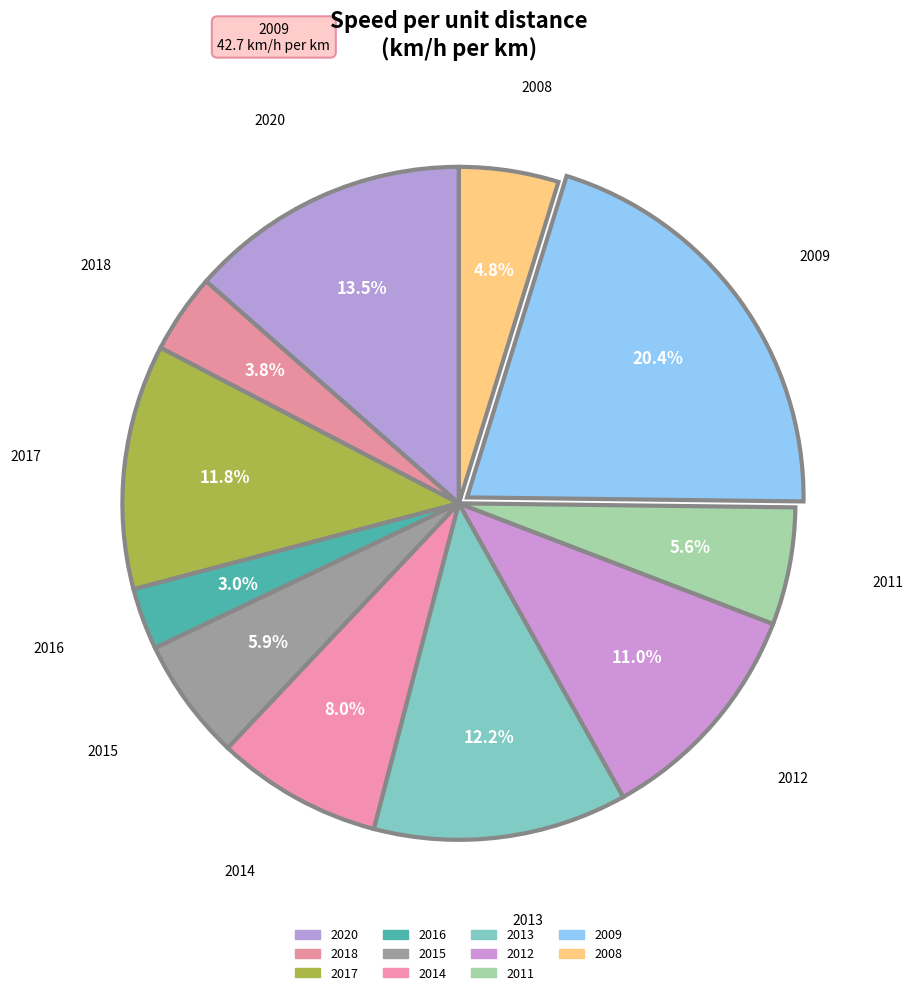

How many segments does this pie chart have?

11